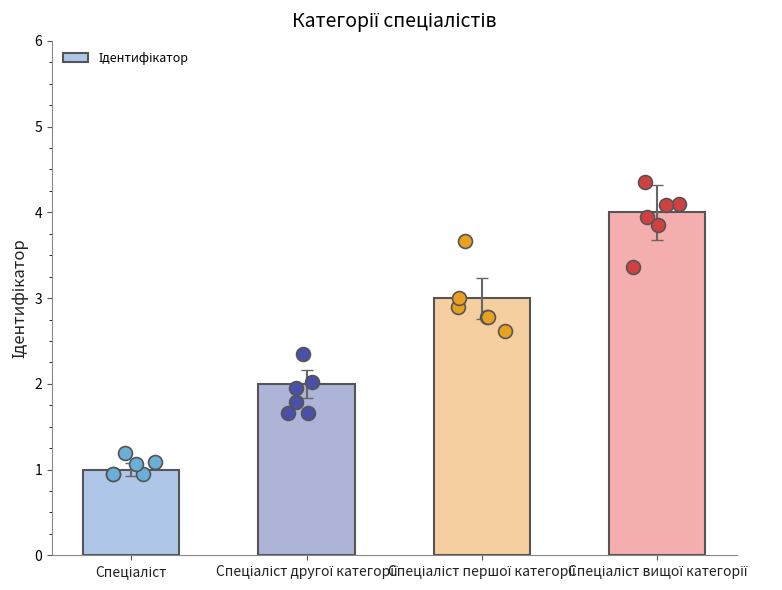

What is the change in value from Спеціаліст to Спеціаліст другої категорії?

+1